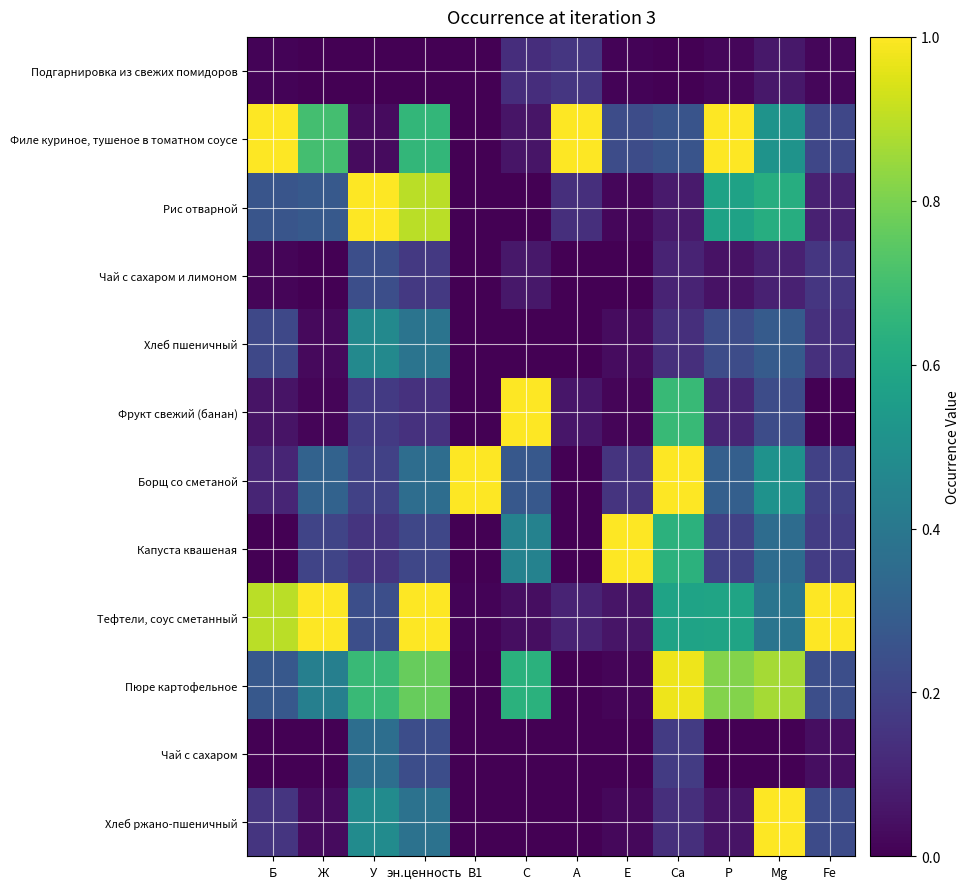

Reading left to right, extract all data points from this chart.

Подгарнировка из свежих помидоров: Б=0.0	Ж=0.0	У=0.0	эн.ценность=0.0	В1=0.0	С=0.1	А=0.2	Е=0.0	Са=0.0	Р=0.0	Mg=0.1	Fe=0.0
Филе куриное, тушеное в томатном соусе: Б=1.0	Ж=0.7	У=0.0	эн.ценность=0.7	В1=0.0	С=0.1	А=1.0	Е=0.2	Са=0.3	Р=1.0	Mg=0.5	Fe=0.2
Рис отварной: Б=0.3	Ж=0.3	У=1.0	эн.ценность=0.9	В1=0.0	С=0.0	А=0.1	Е=0.0	Са=0.1	Р=0.6	Mg=0.6	Fe=0.1
Чай с сахаром и лимоном: Б=0.0	Ж=0.0	У=0.2	эн.ценность=0.2	В1=0.0	С=0.1	А=0.0	Е=0.0	Са=0.1	Р=0.0	Mg=0.1	Fe=0.2
Хлеб пшеничный: Б=0.2	Ж=0.0	У=0.5	эн.ценность=0.4	В1=0.0	С=0.0	А=0.0	Е=0.0	Са=0.1	Р=0.2	Mg=0.3	Fe=0.1
Фрукт свежий (банан): Б=0.1	Ж=0.0	У=0.2	эн.ценность=0.1	В1=0.0	С=1.0	А=0.1	Е=0.0	Са=0.7	Р=0.1	Mg=0.2	Fe=0.0
Борщ со сметаной: Б=0.1	Ж=0.3	У=0.2	эн.ценность=0.4	В1=1.0	С=0.3	А=0.0	Е=0.1	Са=1.0	Р=0.3	Mg=0.5	Fe=0.2
Капуста квашеная: Б=0.0	Ж=0.2	У=0.2	эн.ценность=0.2	В1=0.0	С=0.4	А=0.0	Е=1.0	Са=0.6	Р=0.2	Mg=0.4	Fe=0.2
Тефтели, соус сметанный: Б=0.9	Ж=1.0	У=0.2	эн.ценность=1.0	В1=0.0	С=0.0	А=0.1	Е=0.1	Са=0.6	Р=0.6	Mg=0.4	Fe=1.0
Пюре картофельное: Б=0.3	Ж=0.4	У=0.7	эн.ценность=0.8	В1=0.0	С=0.6	А=0.0	Е=0.0	Са=1.0	Р=0.8	Mg=0.9	Fe=0.2
Чай с сахаром: Б=0.0	Ж=0.0	У=0.4	эн.ценность=0.2	В1=0.0	С=0.0	А=0.0	Е=0.0	Са=0.2	Р=0.0	Mg=0.0	Fe=0.0
Хлеб ржано-пшеничный: Б=0.2	Ж=0.0	У=0.5	эн.ценность=0.4	В1=0.0	С=0.0	А=0.0	Е=0.0	Са=0.1	Р=0.1	Mg=1.0	Fe=0.2